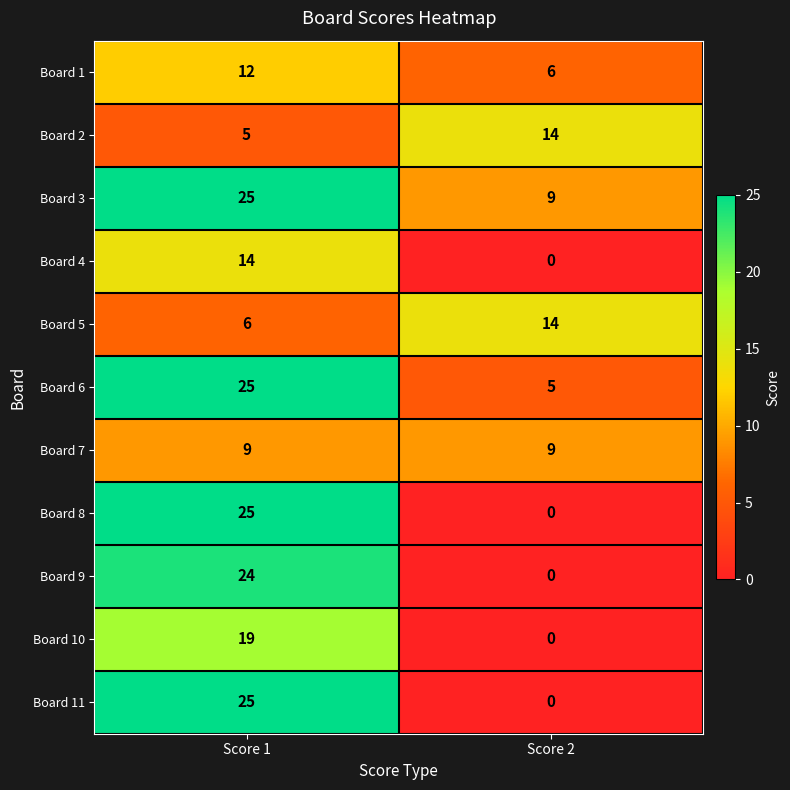

List the labels in order of Board 5 value, largest first.

Score 2, Score 1